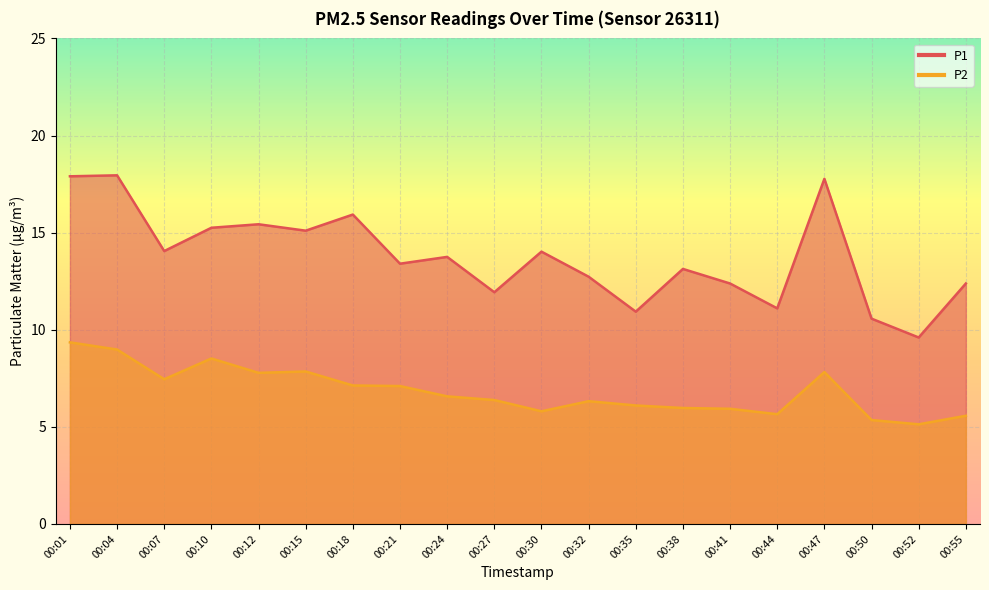

True or false: P2 and P1 cross at least once.

False